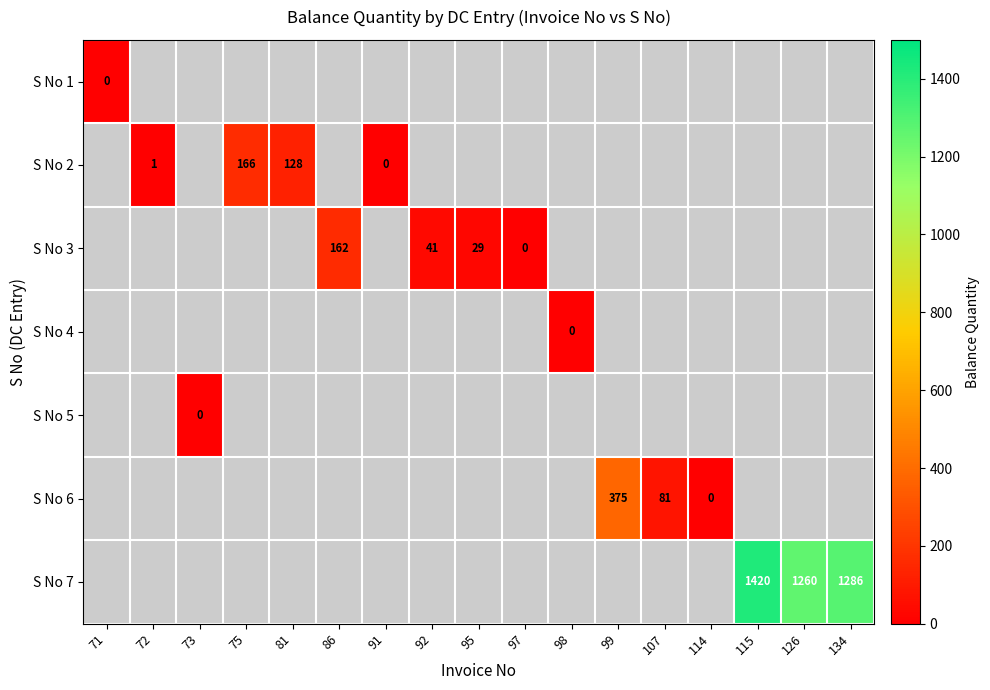

What is the maximum value shown in the chart?

1420